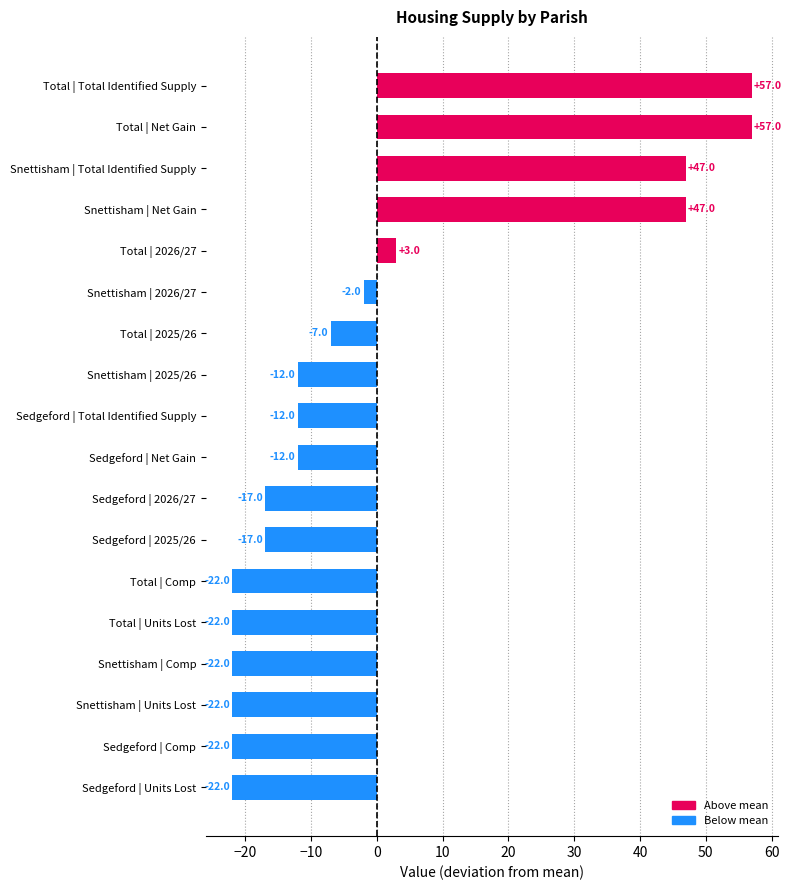

How many bars are there in total?

18